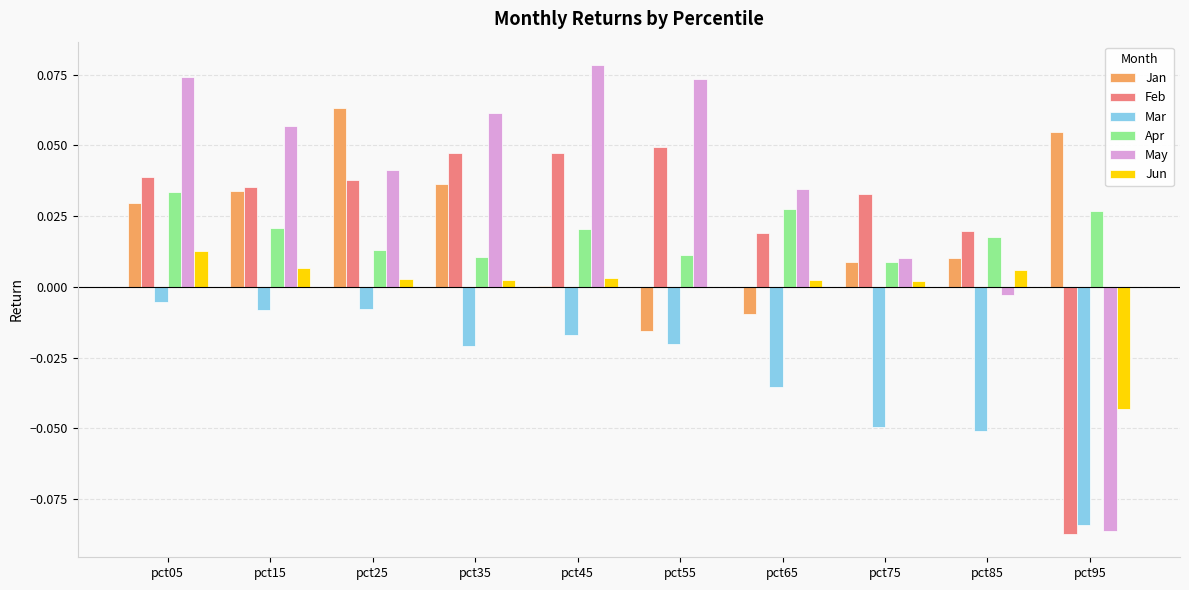

What are all the series names shown in the legend?

Jan, Feb, Mar, Apr, May, Jun